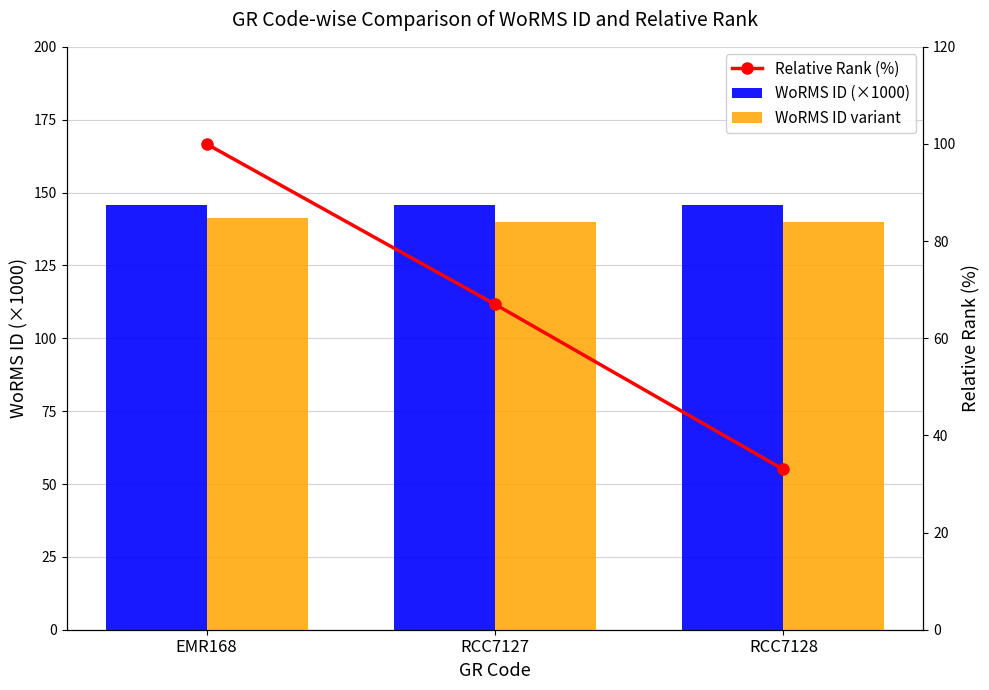

Where does the Relative Rank (%) series first go above 67?

EMR168